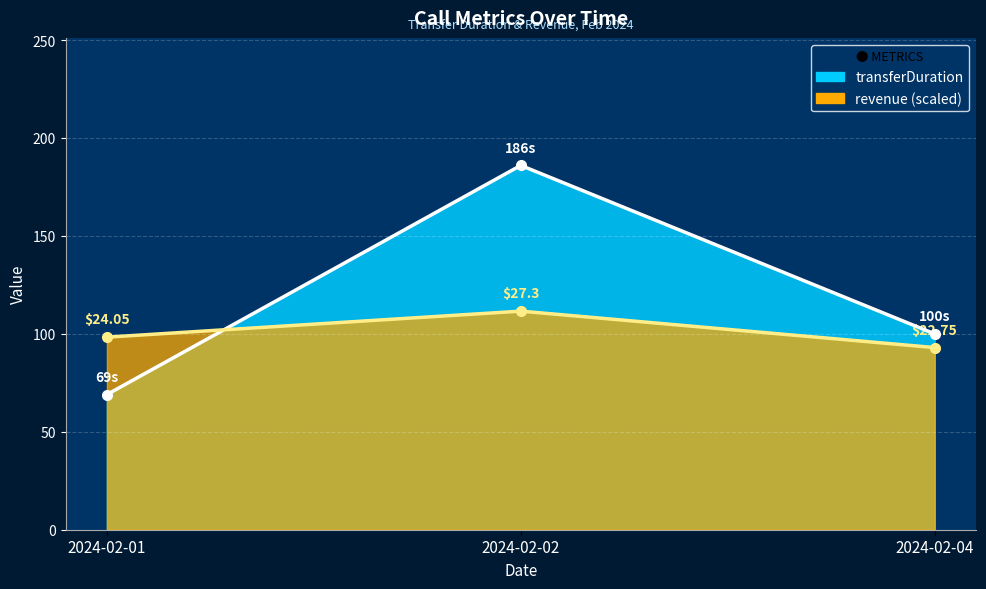

What is the value of the revenue point at the 3rd from the left?

93.0